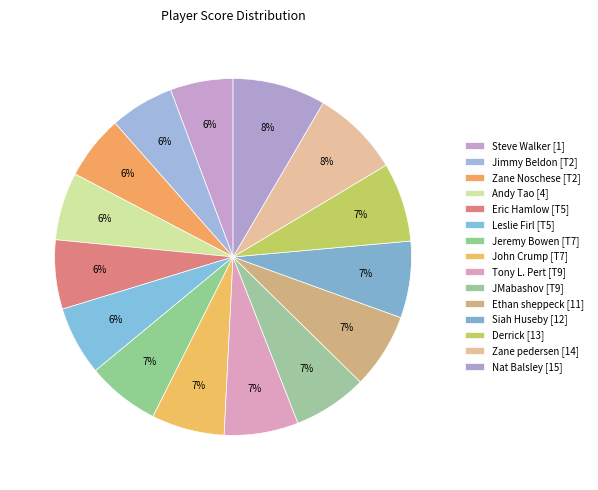

Is it true that Zane pedersen [14] is 8% of the pie?

True